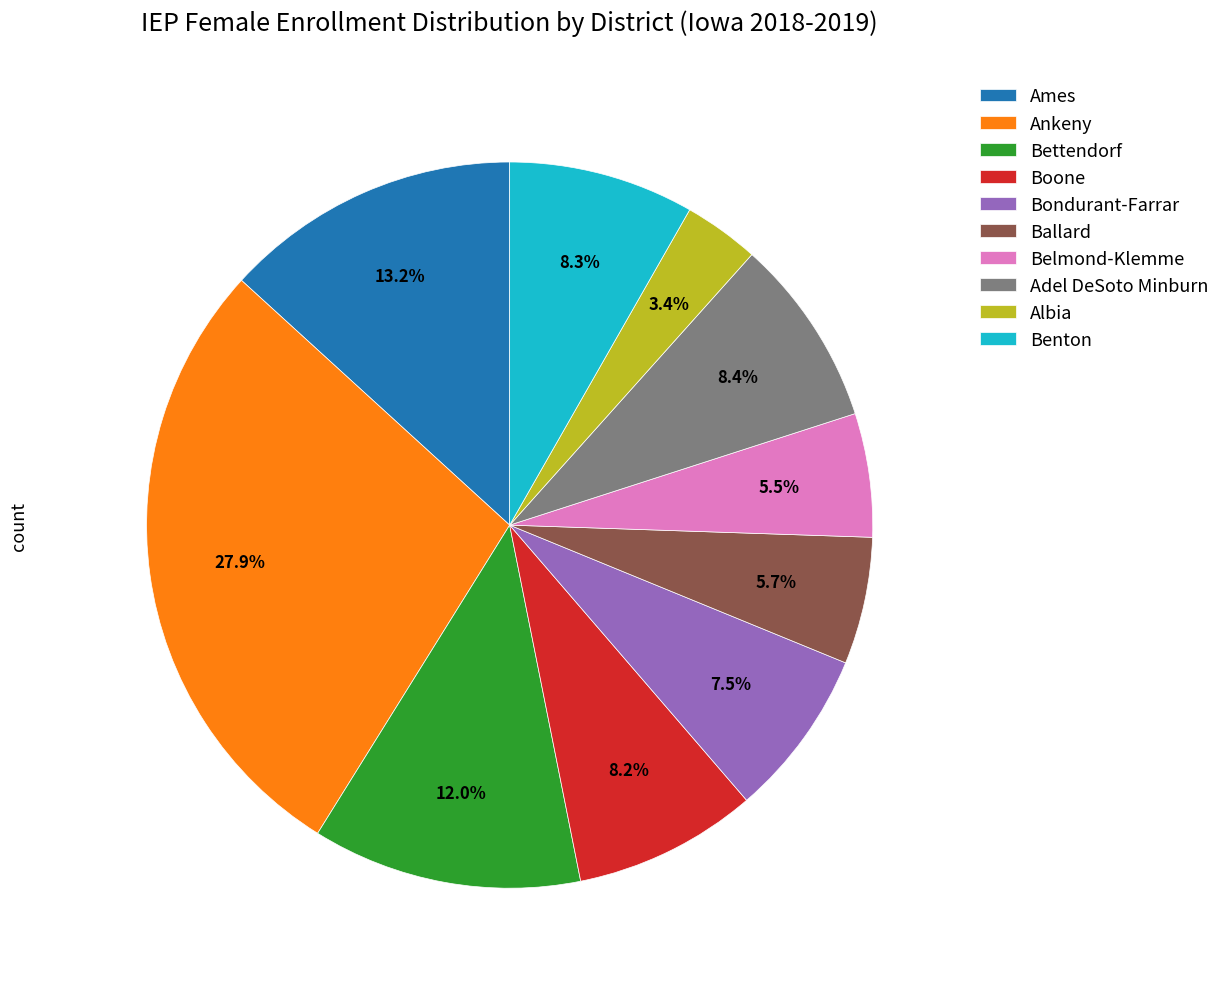

True or false: Boone accounts for 1% of the total.

False